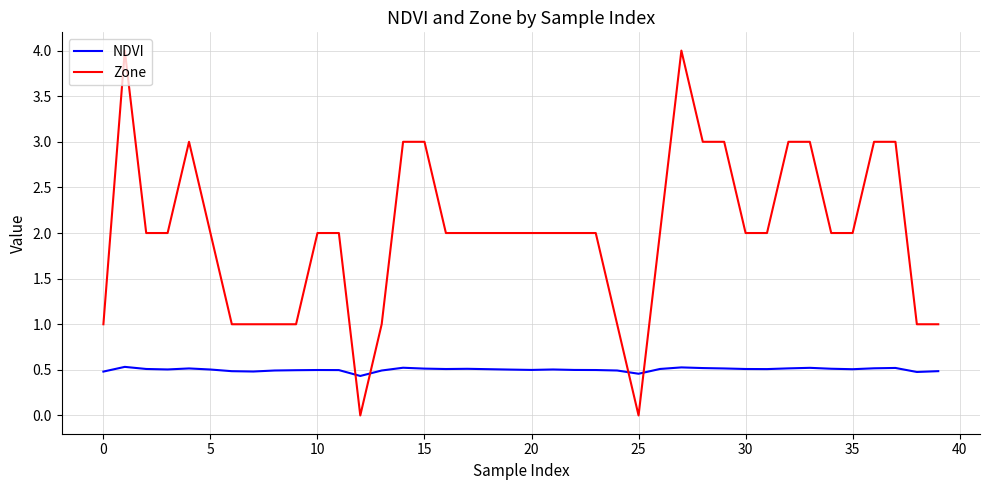

Which series has the widest spread of values?

Zone